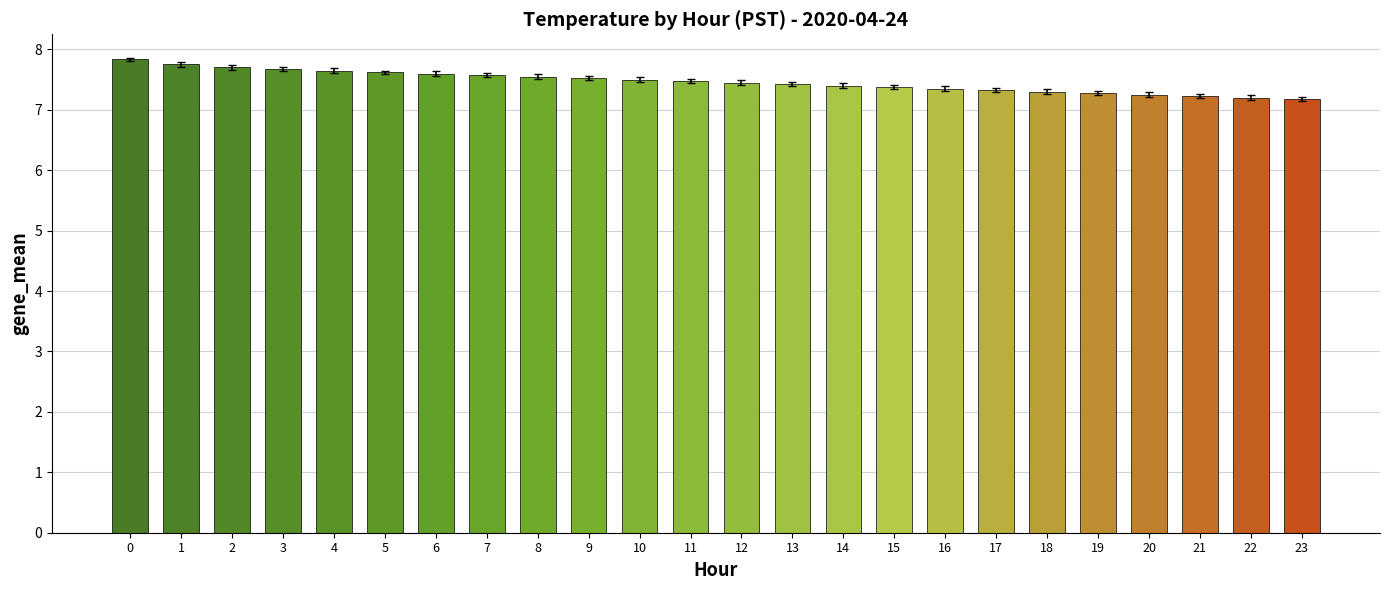

Approximately how many times larger is the value at 11 compared to 13?

1.0